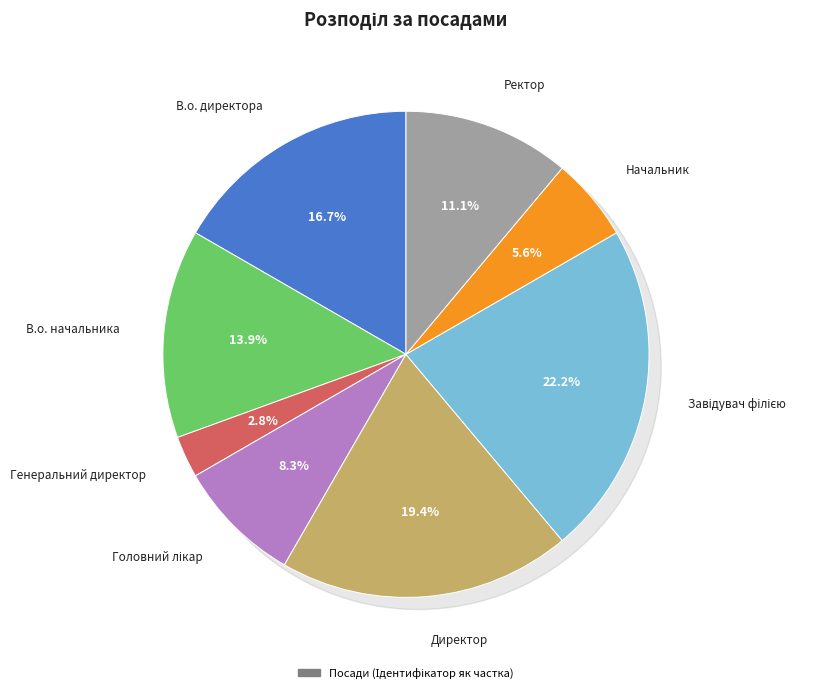

What is the change in value from В.о. директора to Директор?

+1